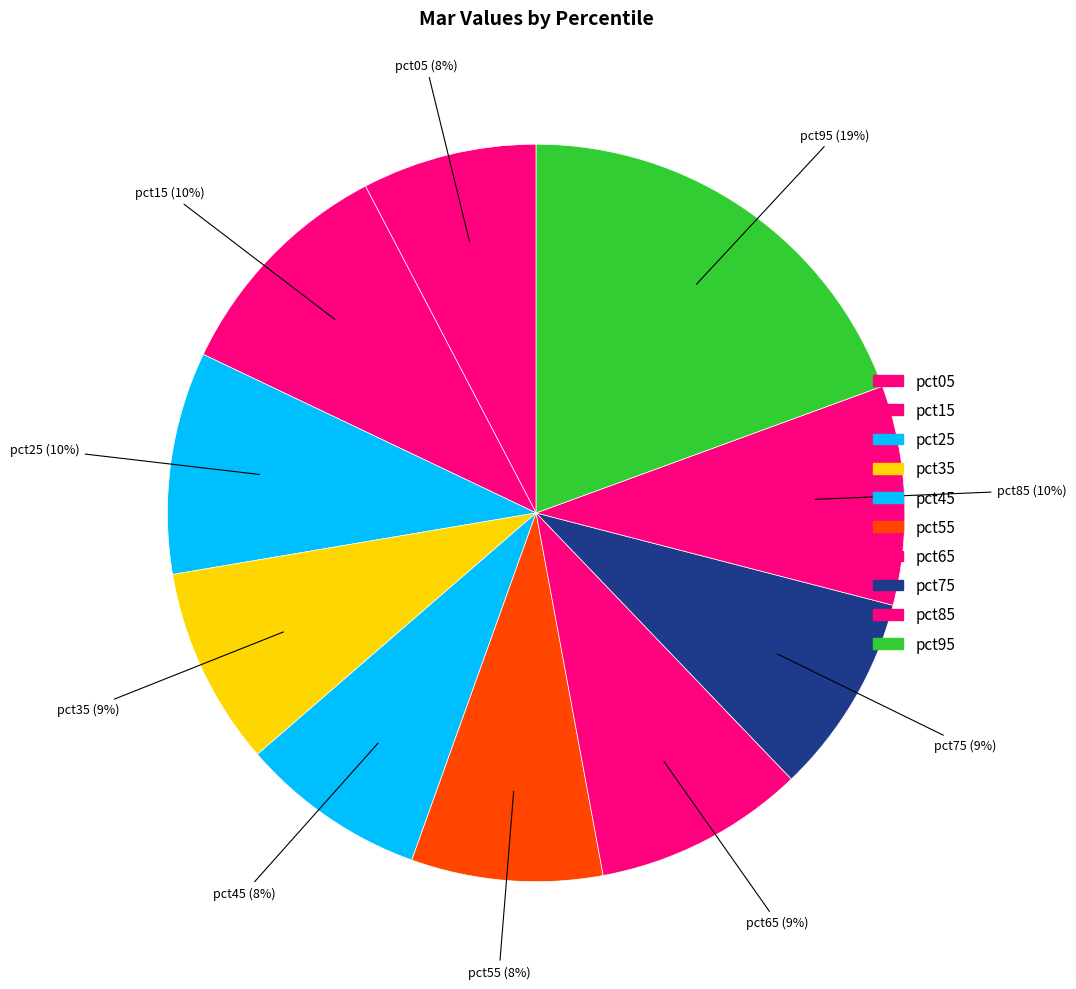

Which category has the biggest portion of the pie?

pct95